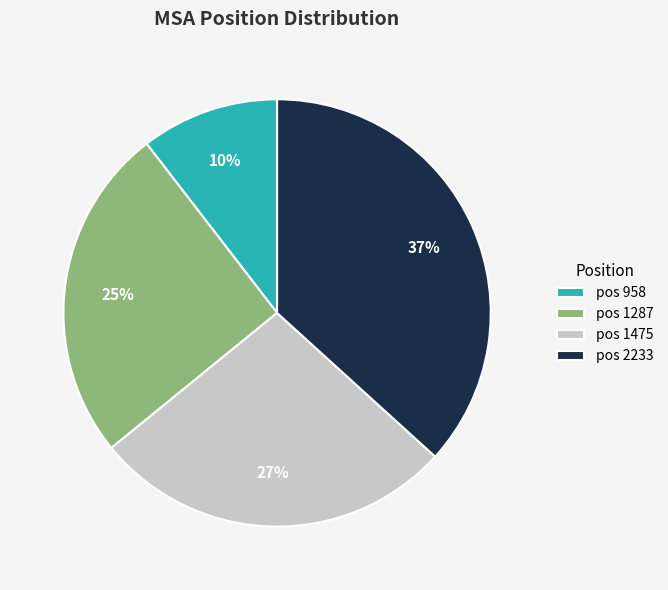

How many slices are in this pie chart?

4